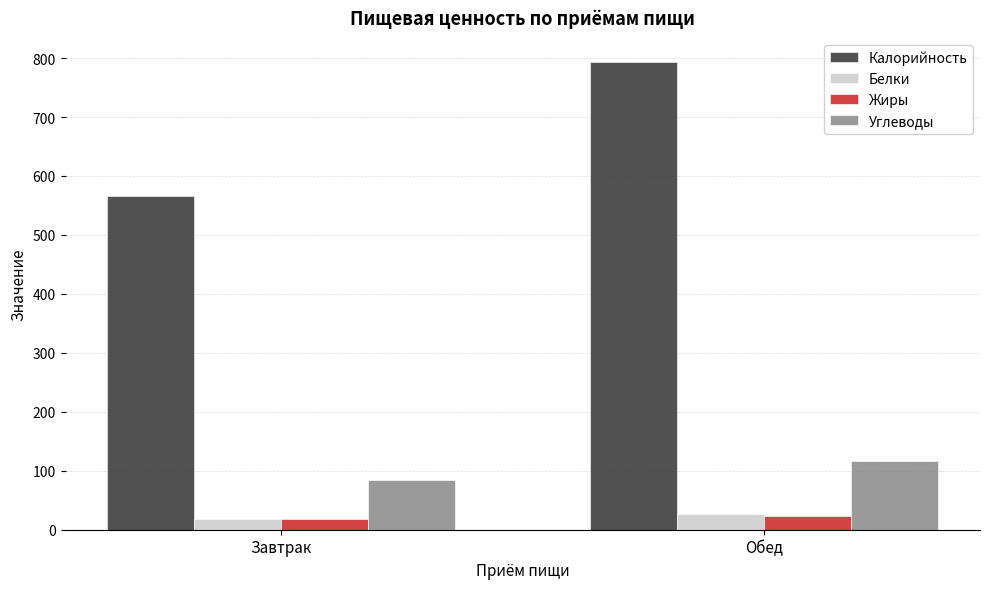

What is the label of the 1st bar from the left?

Завтрак